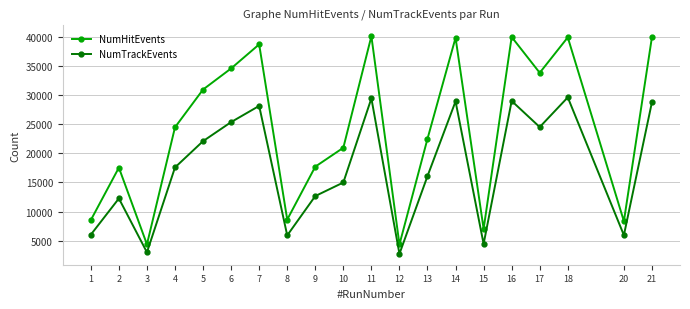

Rank the series by their average value, from lowest to highest.

NumTrackEvents, NumHitEvents